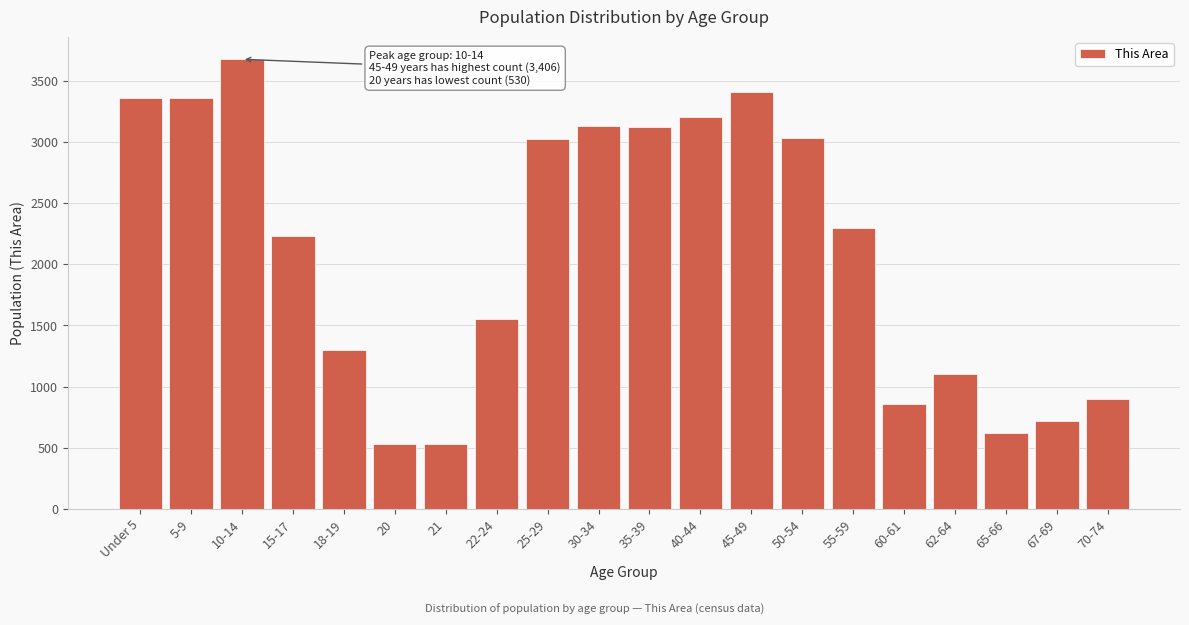

What is the greatest value displayed?

3677